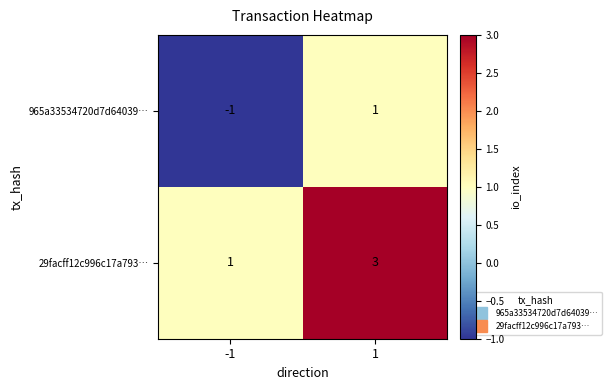

At which category is the sum across all series the highest?

1